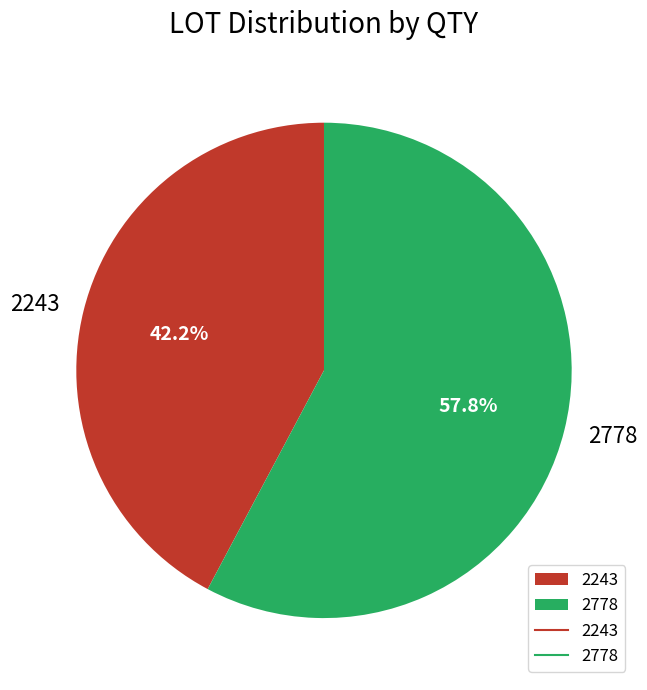

What percentage is the 2778 slice, to the nearest percent?

58%